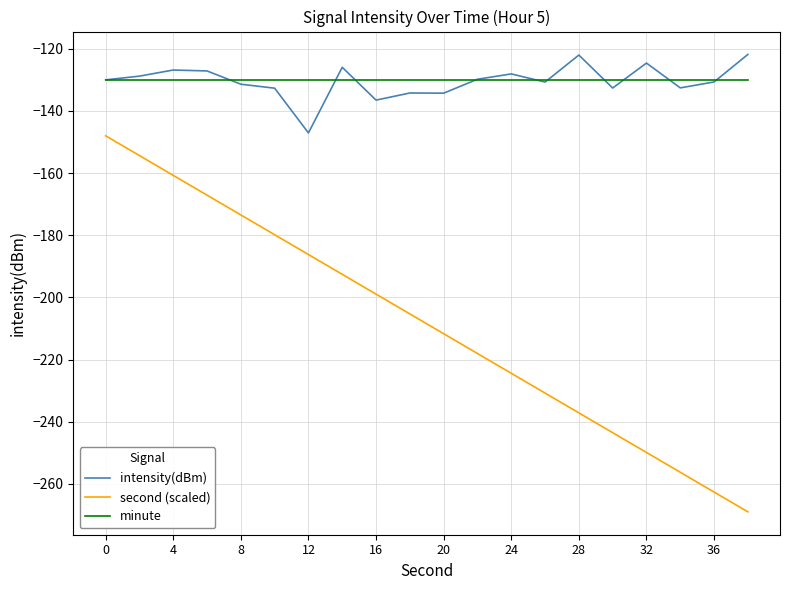

Which series has the widest spread of values?

second (scaled)